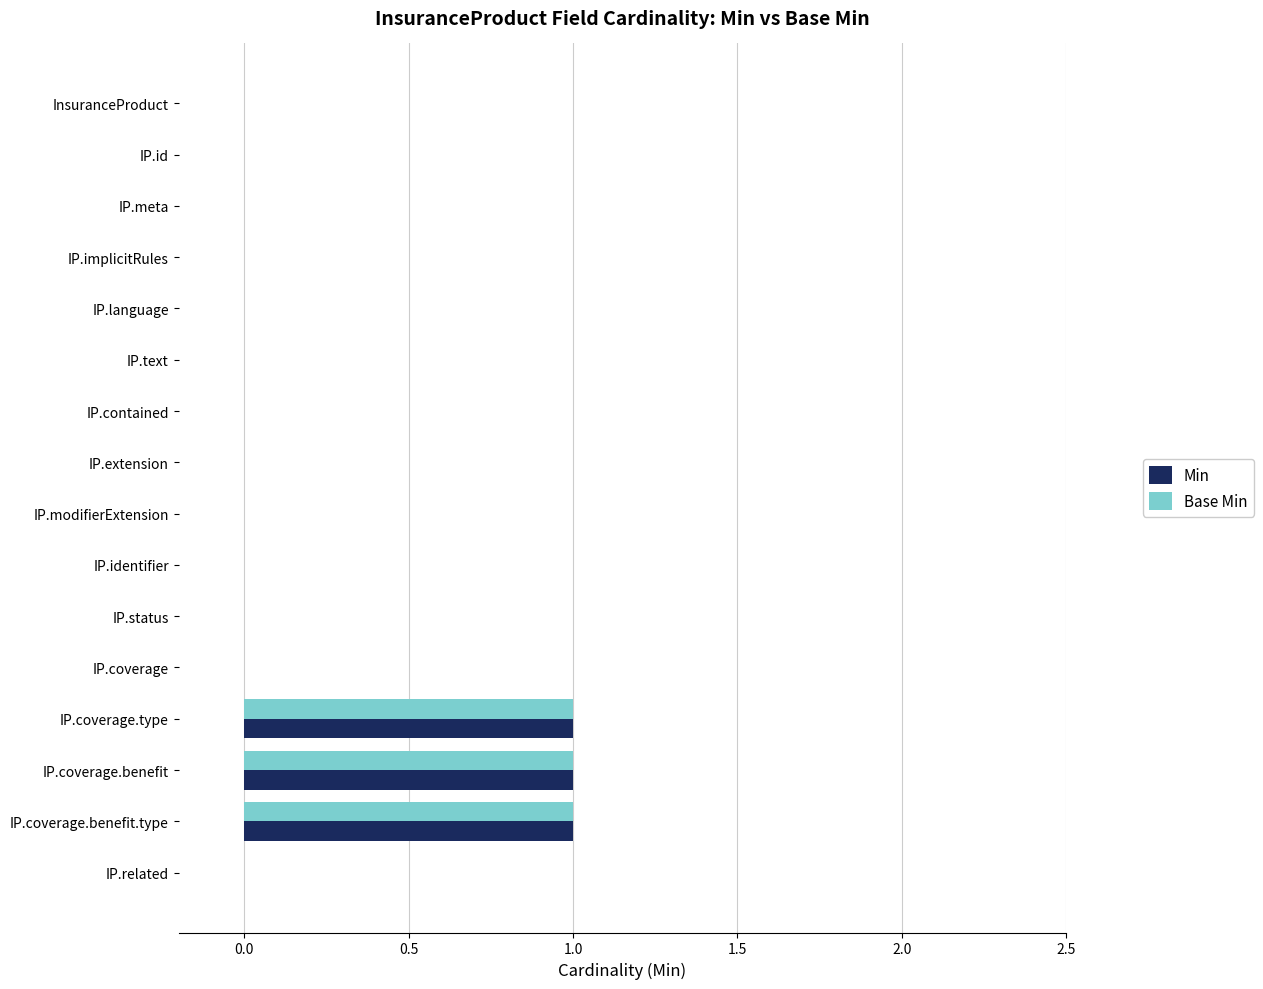

What is the sum of all Min values?

3